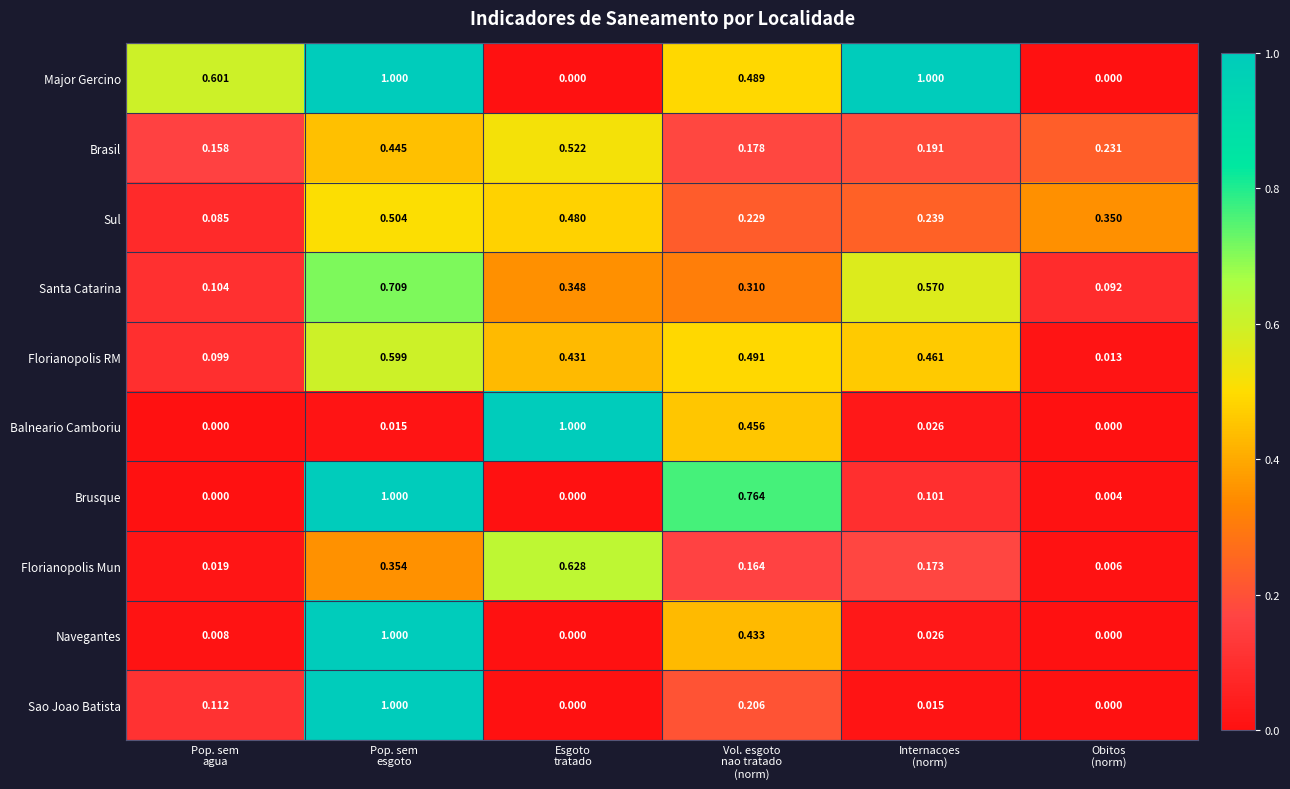

Which series has the largest total across all categories?

Major Gercino